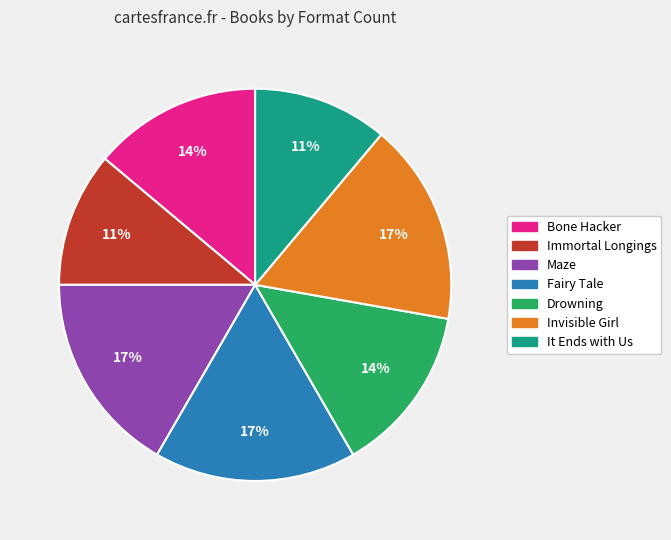

Is there any slice that represents more than half of the pie?

No